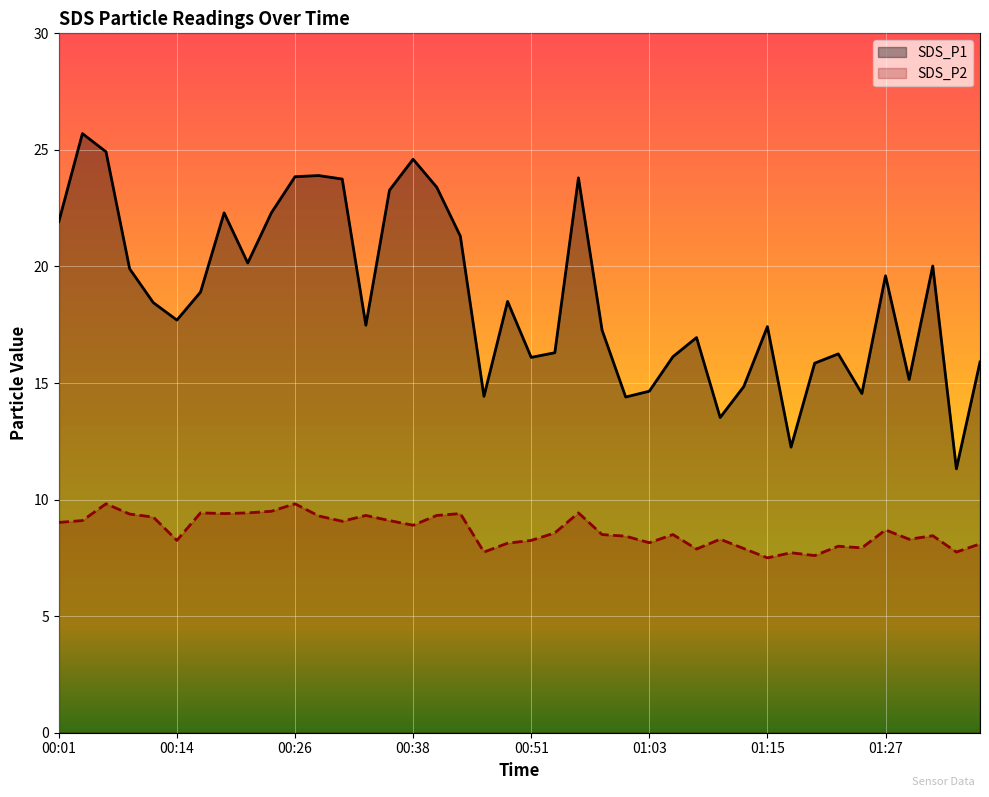

Where does the SDS_P2 series first go above 8?

00:01